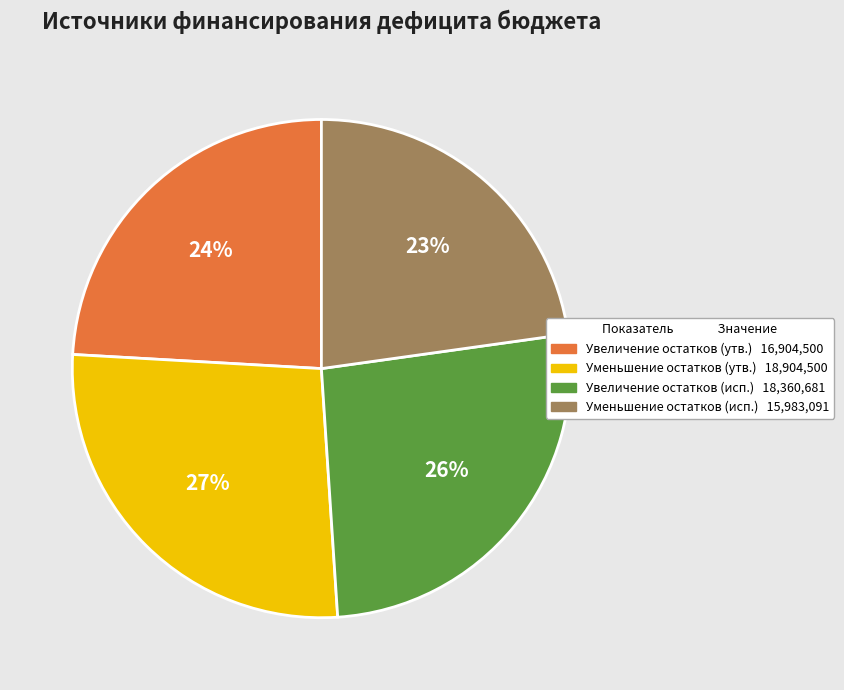

Does any single category account for the majority?

No